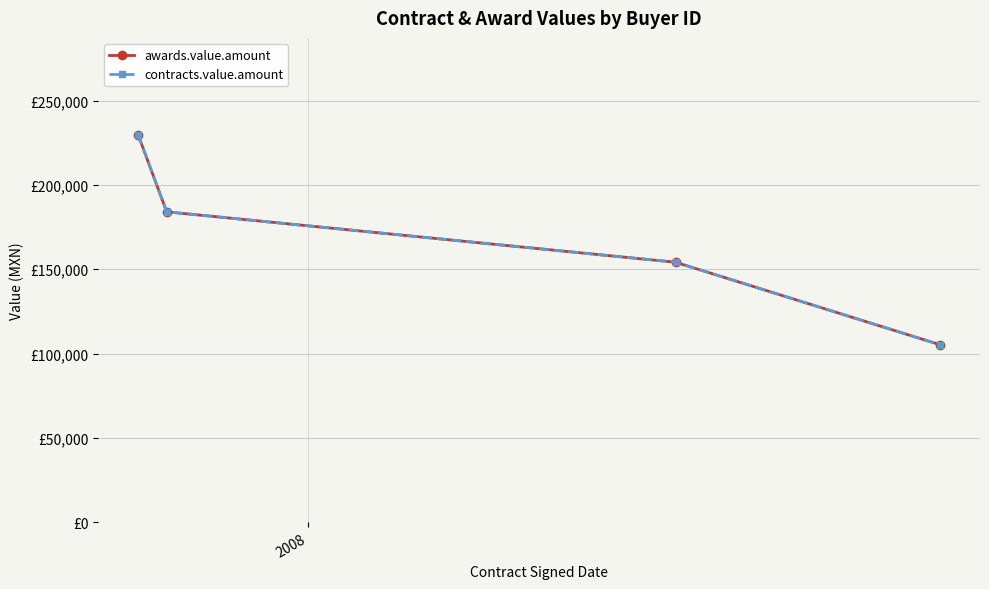

What is the value of the awards.value.amount point at the 3rd from the left?

154159.4